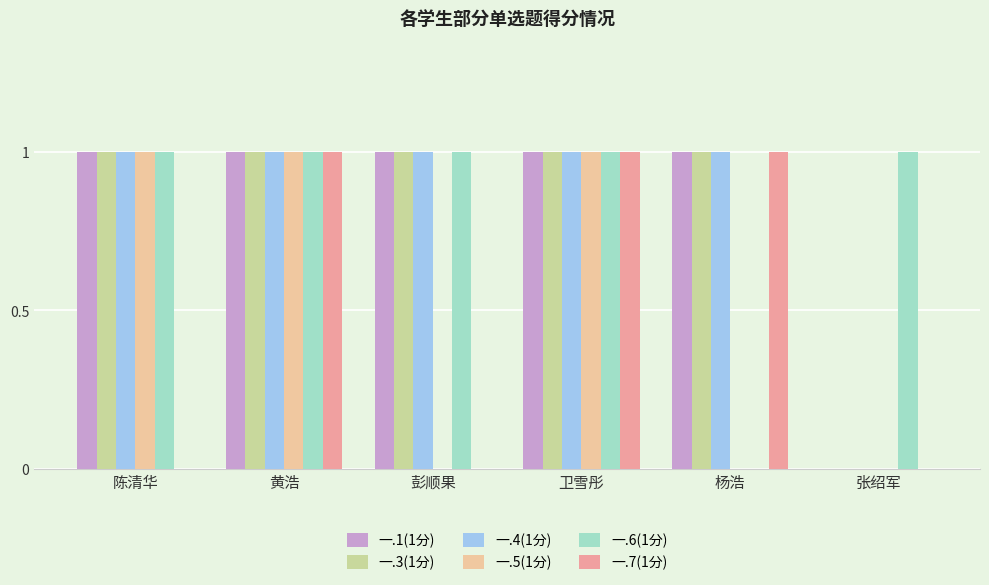

Does the chart contain stacked bars?

No